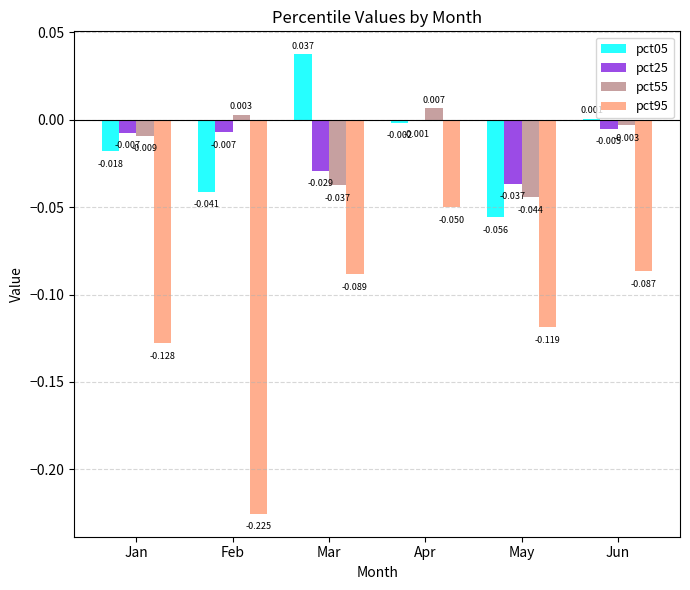

What is the spread (max minus min) of values at Jan?

0.1